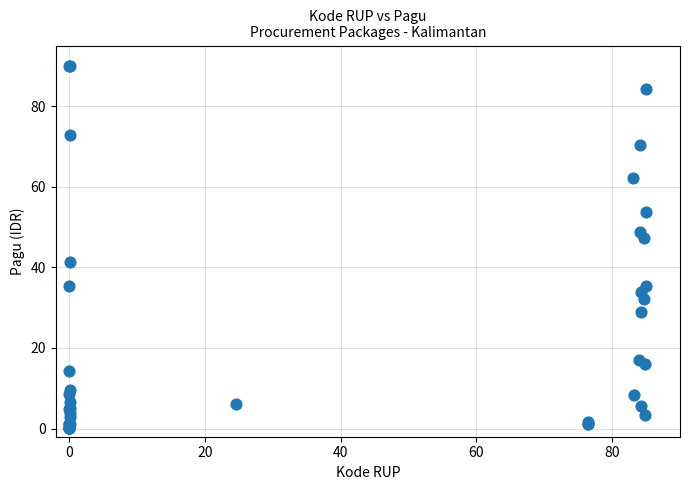

What Y value in the scatter plot is closest to 45?

47.3